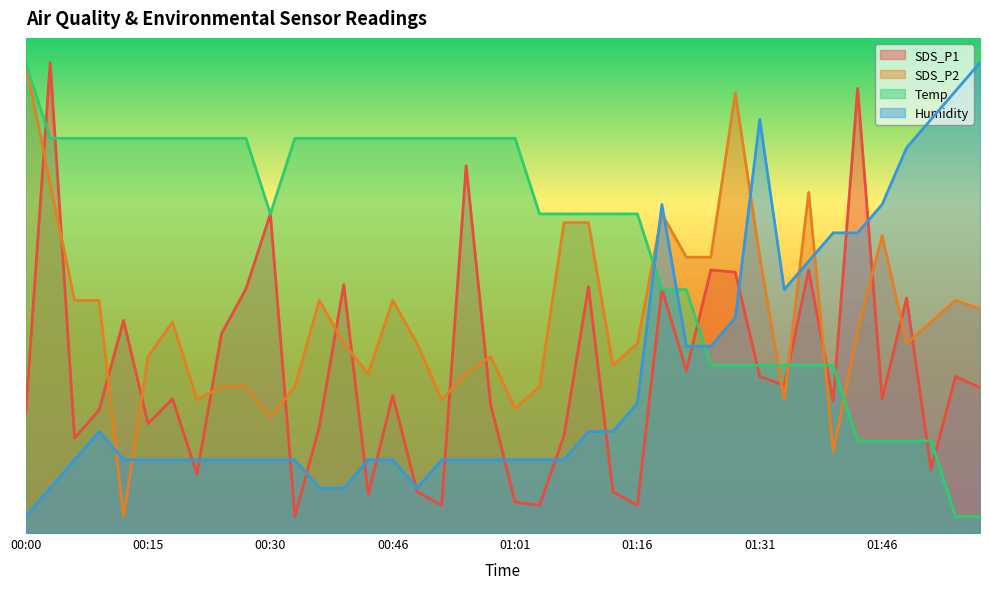

What are all the series names shown in the legend?

SDS_P1, SDS_P2, Temp, Humidity